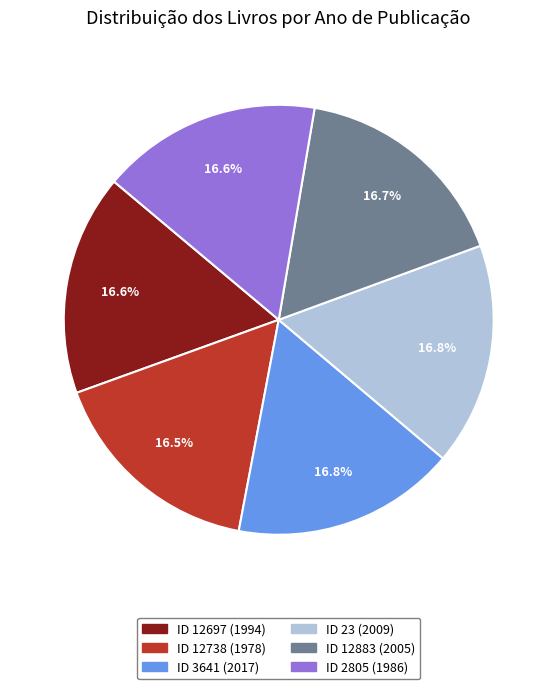

Is ID 12883 (2005) the majority of the pie?

No